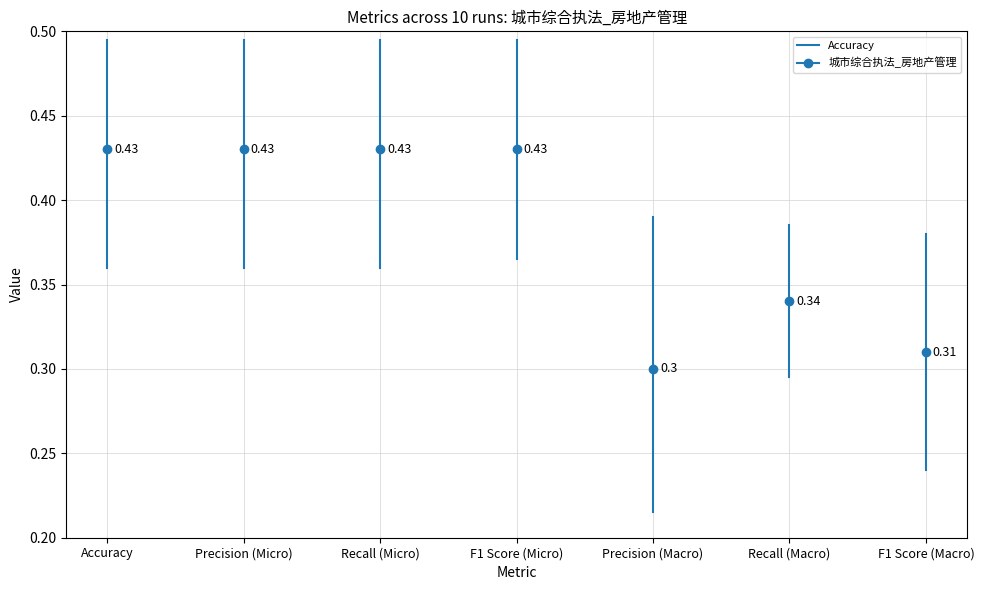

The chart shows a value of 0.2 at Accuracy. True or false?

False